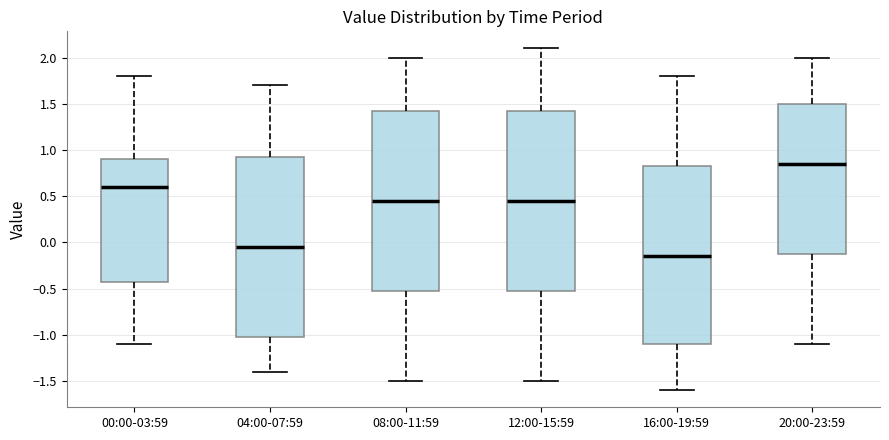

Which box has the lowest median line?

16:00-19:59